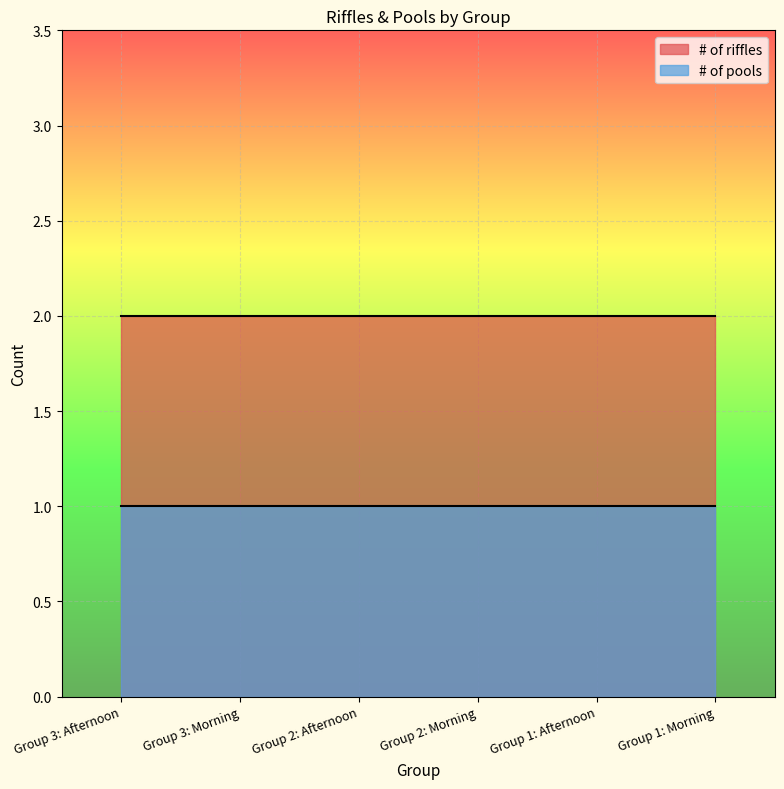

What is the maximum value for # of pools?

1